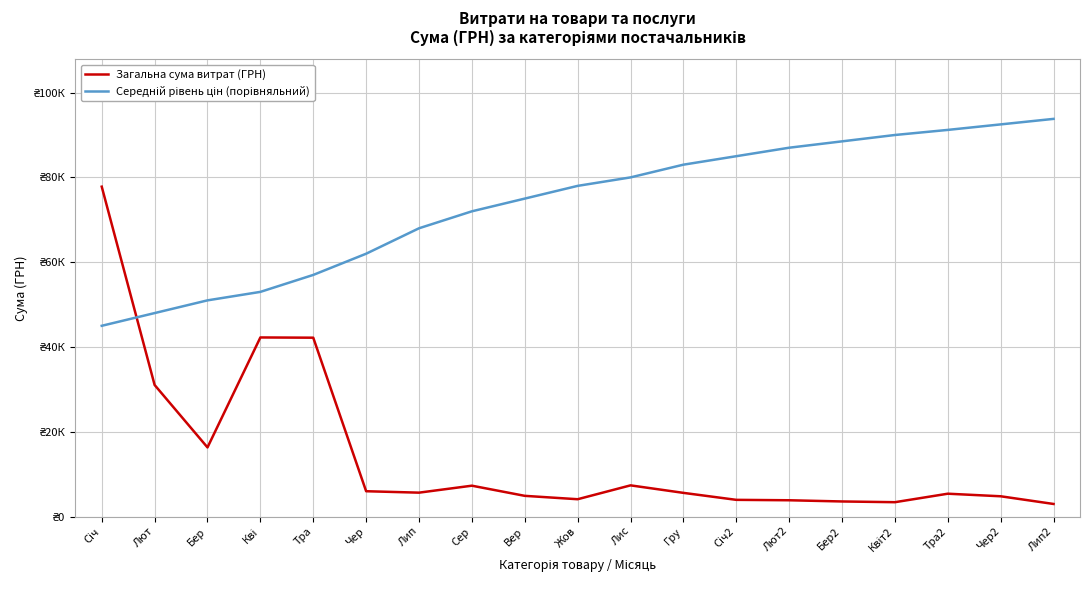

Is this an area chart (filled region under the line)?

No